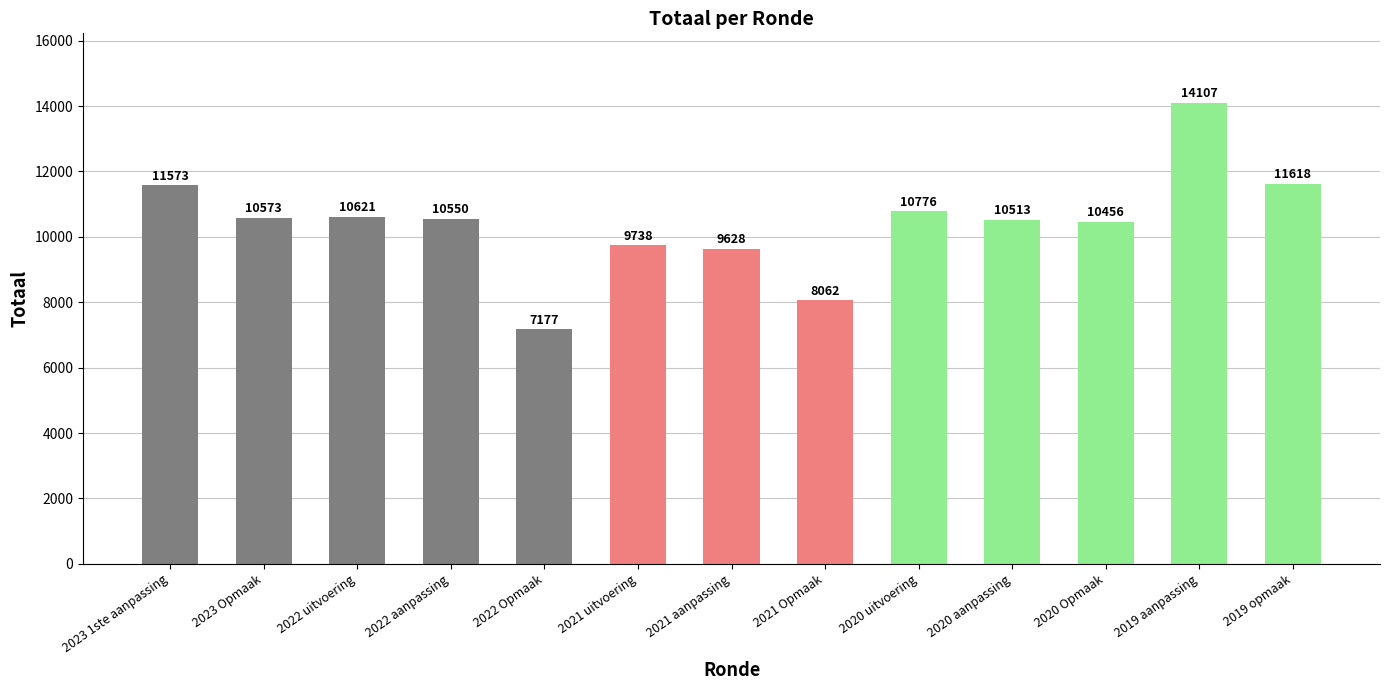

What is the difference between the maximum and second lowest values?

6045